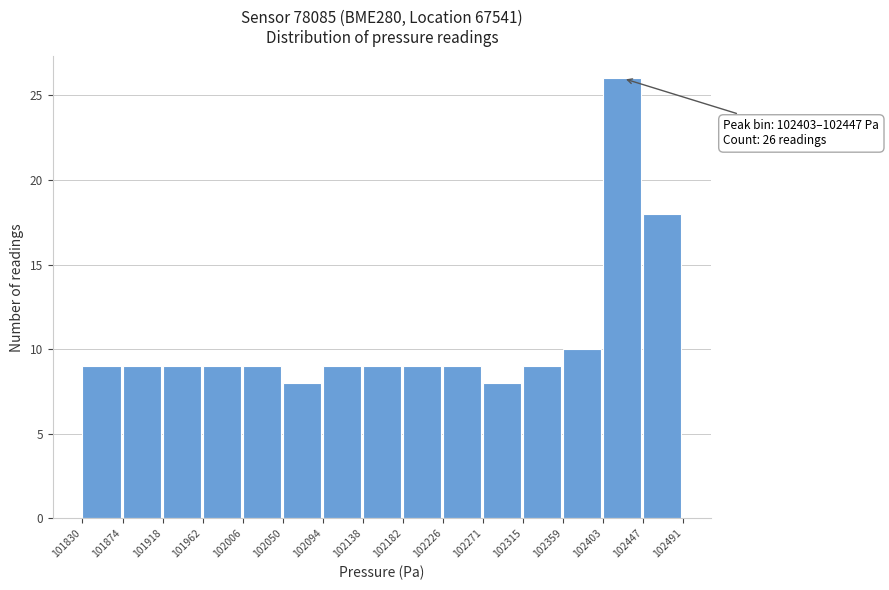

Which range on the x-axis has the tallest bar?

102403 to 102447